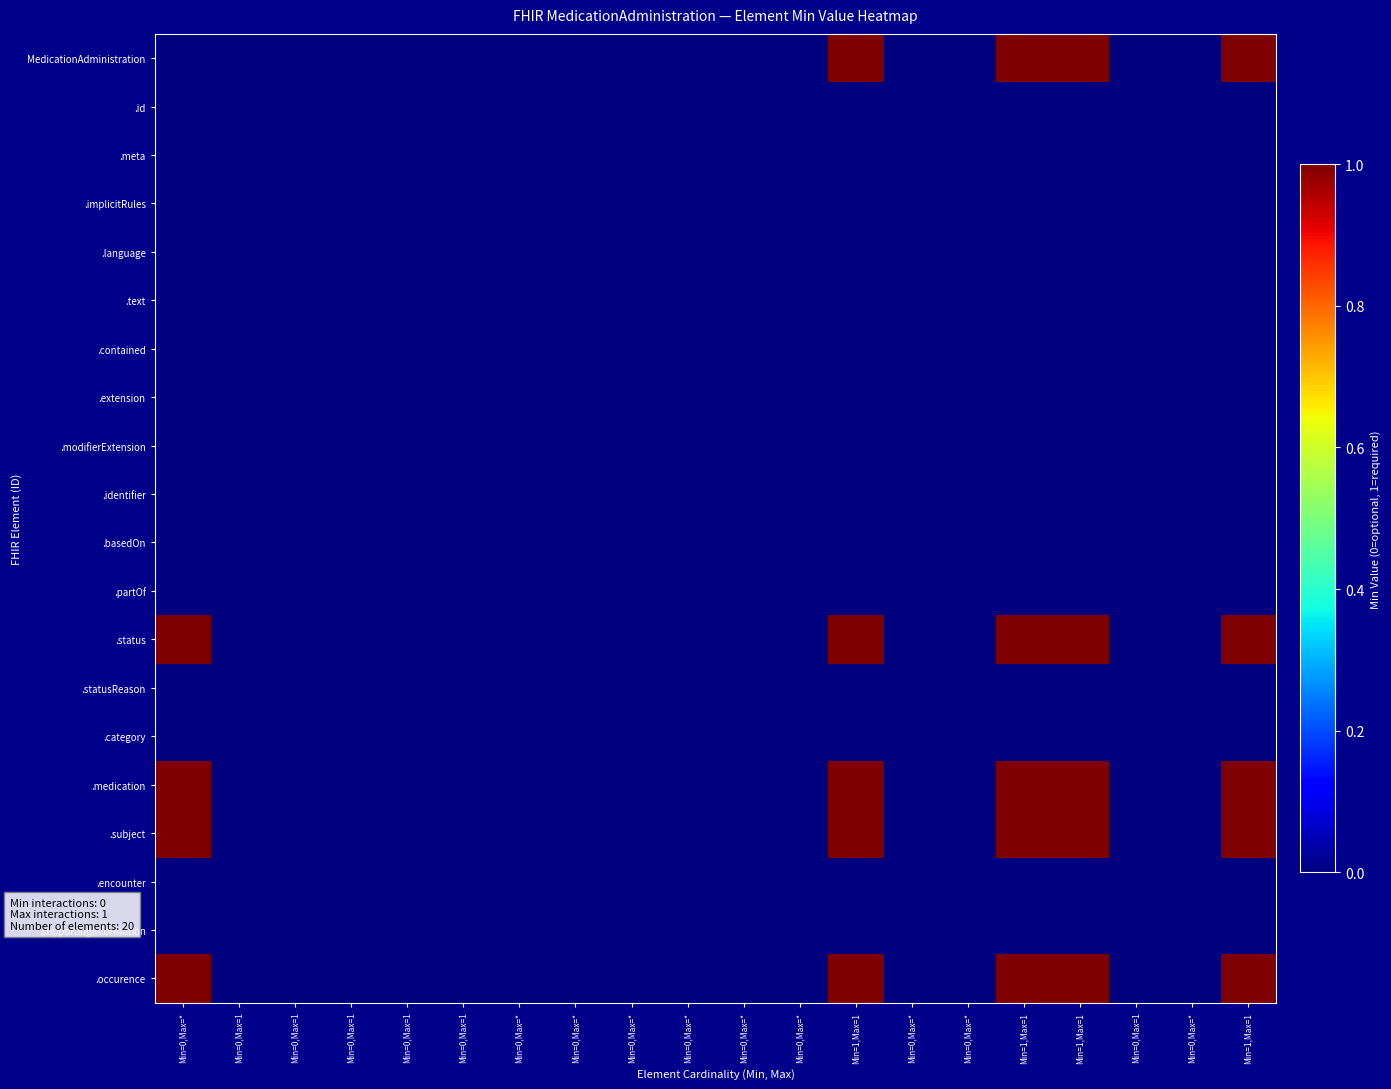

At Min=0,Max=1, list the series in order from smallest to largest.

MedicationAdministration, .id, .meta, .implicitRules, .language, .text, .contained, .extension, .modifierExtension, .identifier, .basedOn, .partOf, .status, .statusReason, .category, .medication, .subject, .encounter, .supportingInformation, .occurence